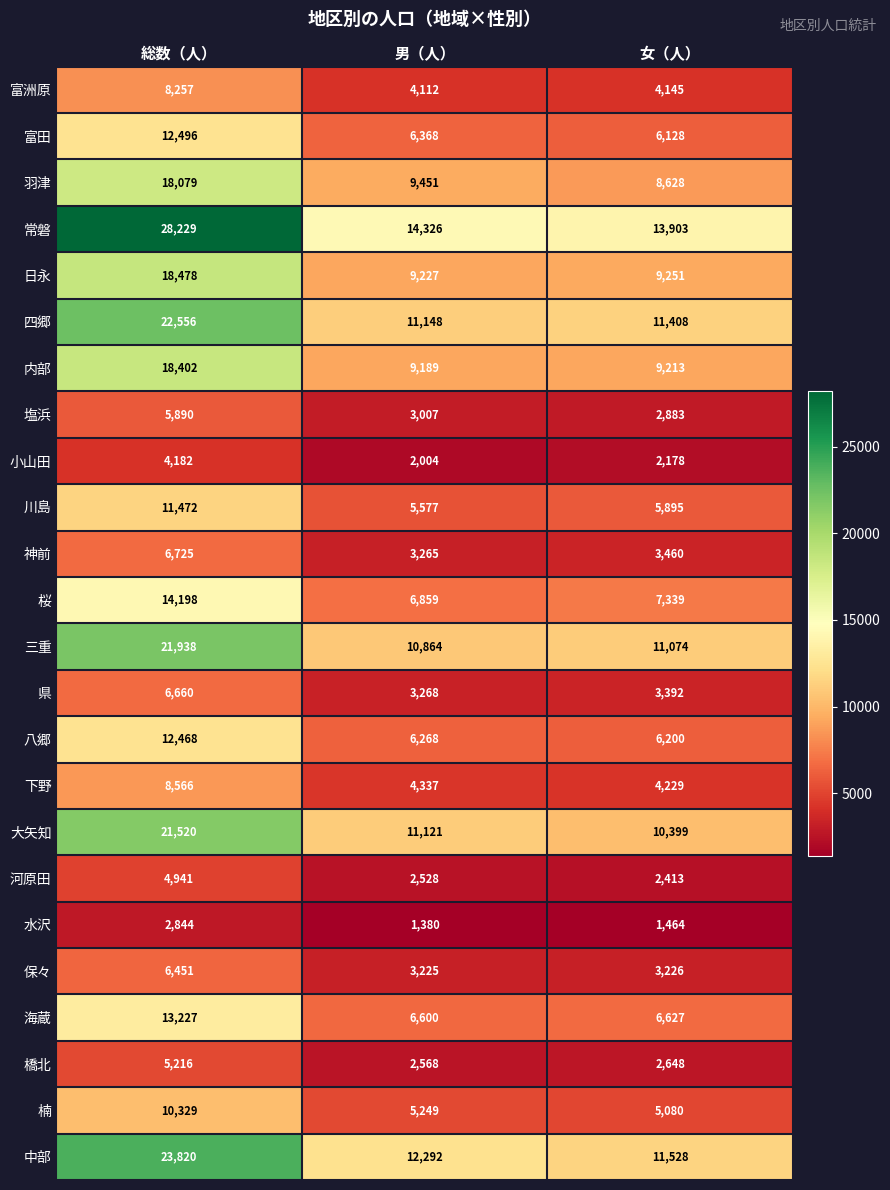

At which category is the sum across all series the highest?

総数（人）